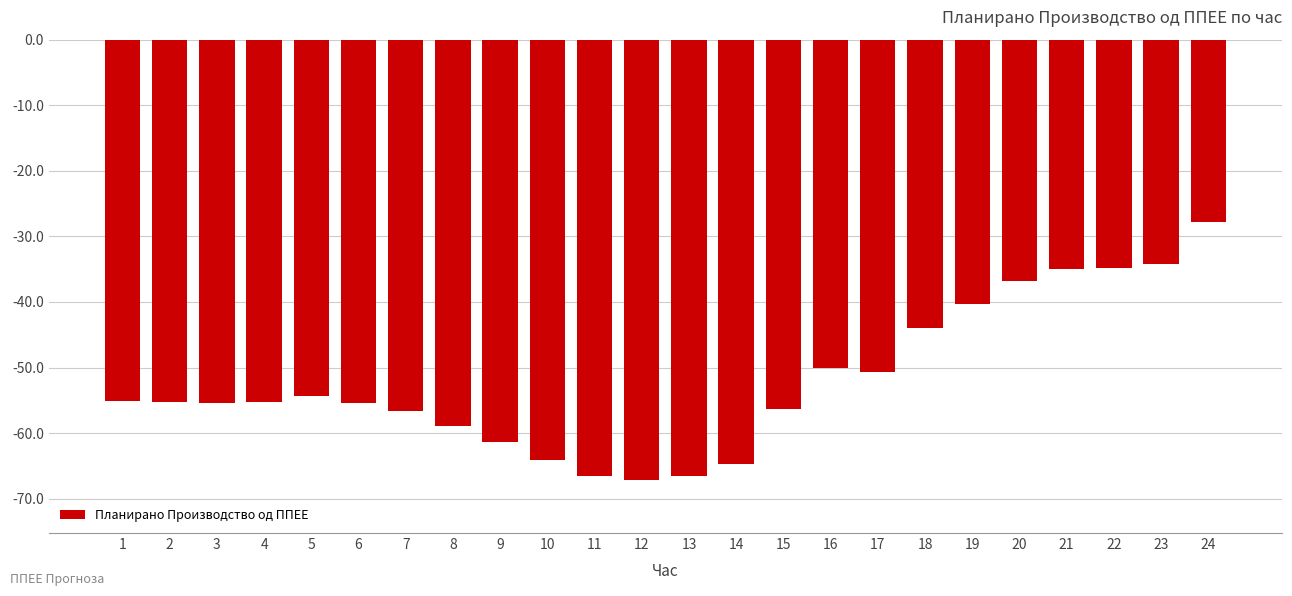

What is the value of the 4th bar from the left?

-55.2